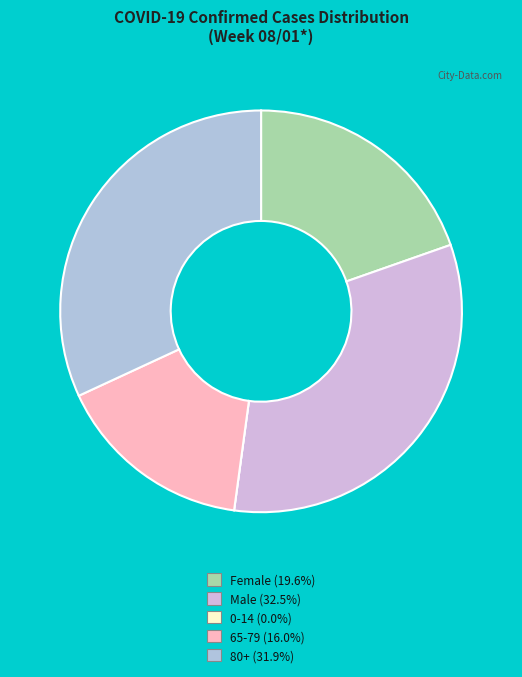

What portion of the pie excludes 65-79?

84.0%